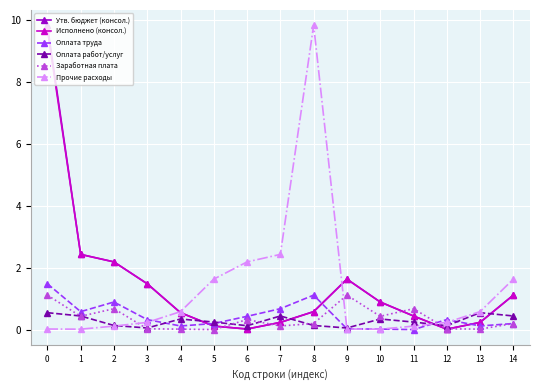

Between which two adjacent categories do Утв. бюджет (консол.) and Заработная плата first intersect?

5 and 6